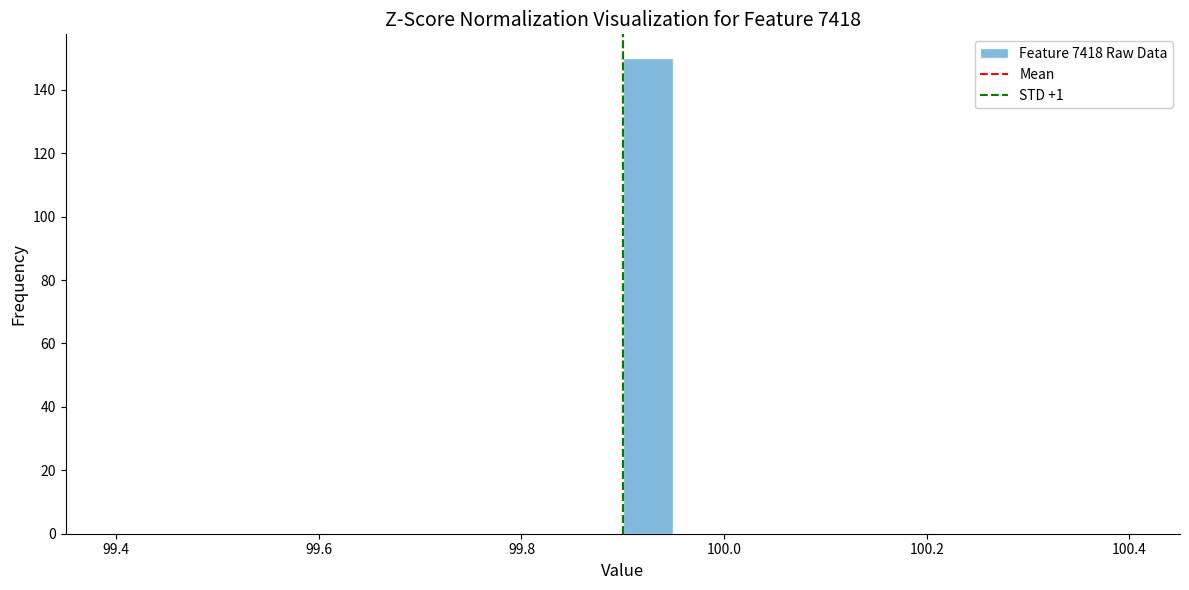

Around what value on the x-axis is the tallest bar? Give the approximate position of its centre, as read against the axis.

99.92